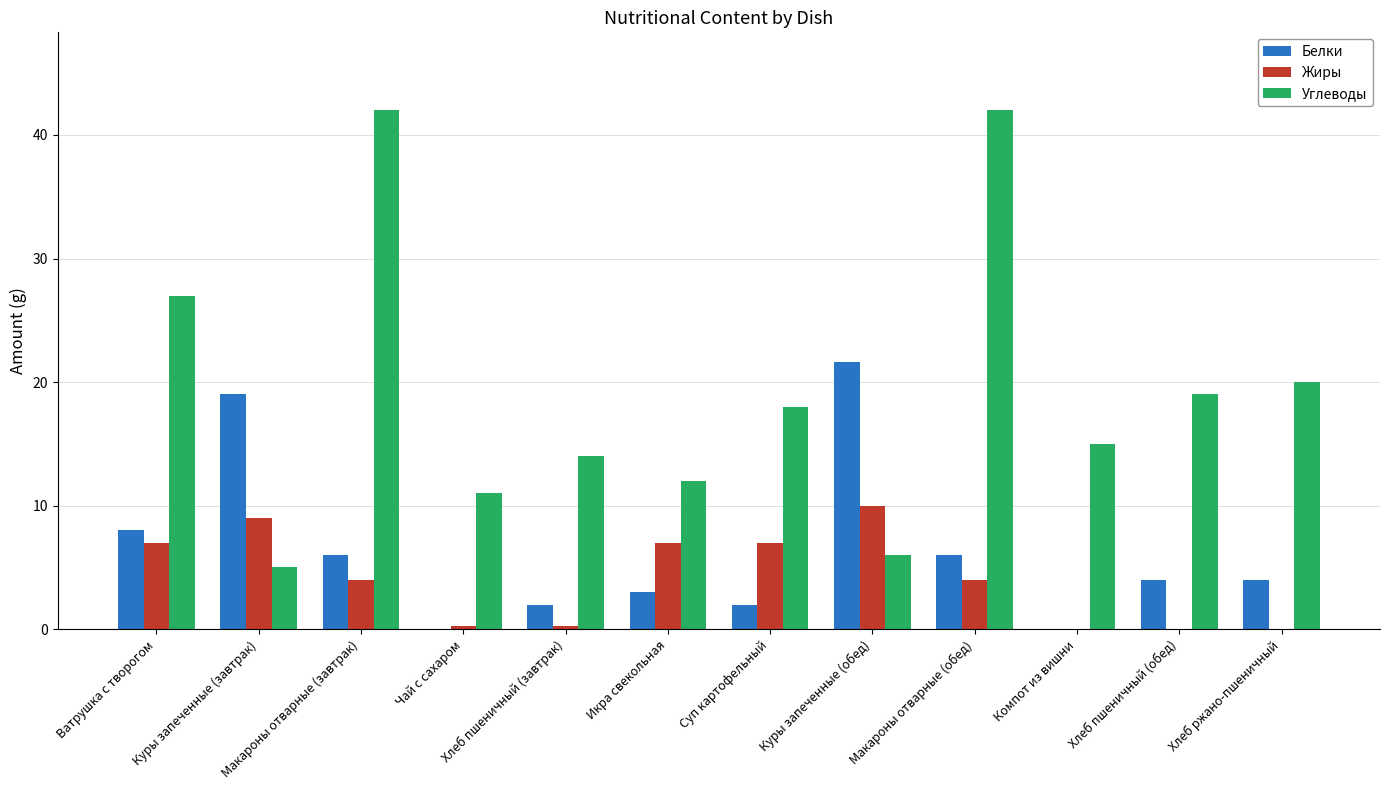

Which series changed the most between Икра свекольная and Суп картофельный?

Углеводы